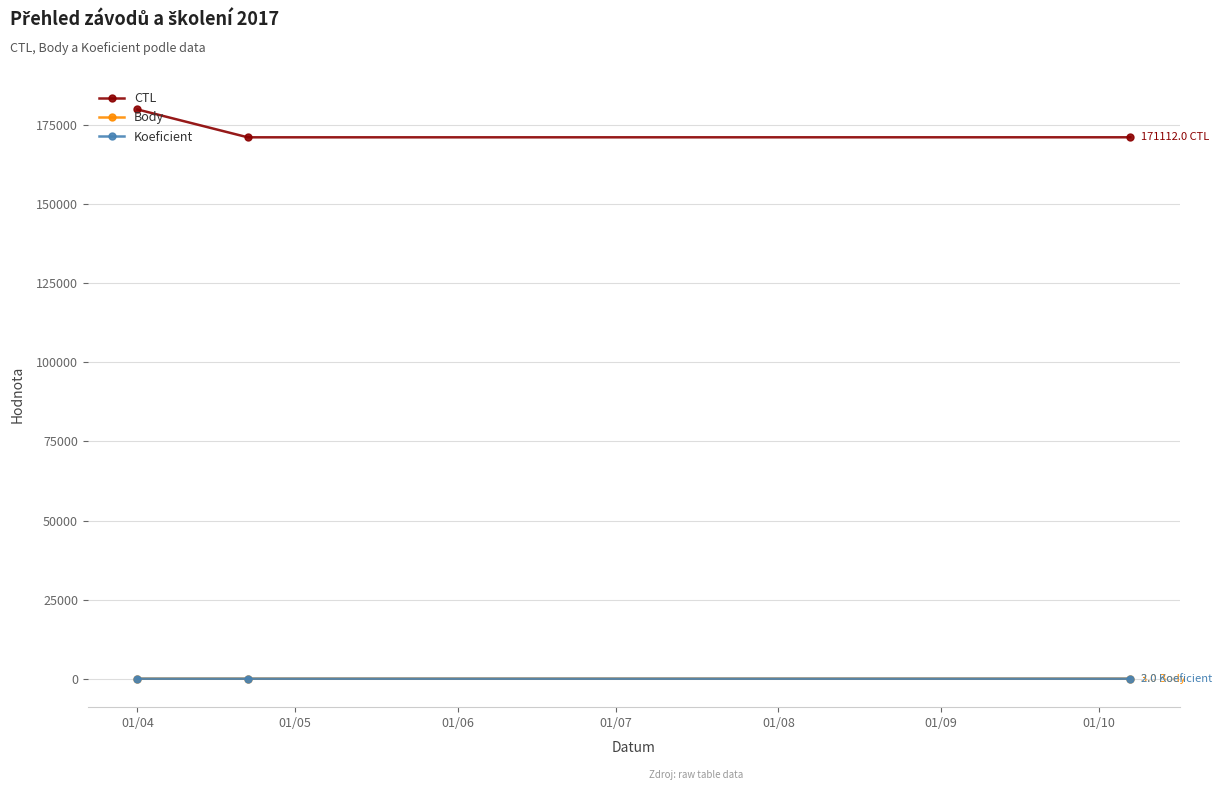

What is the greatest value displayed?

179908.0